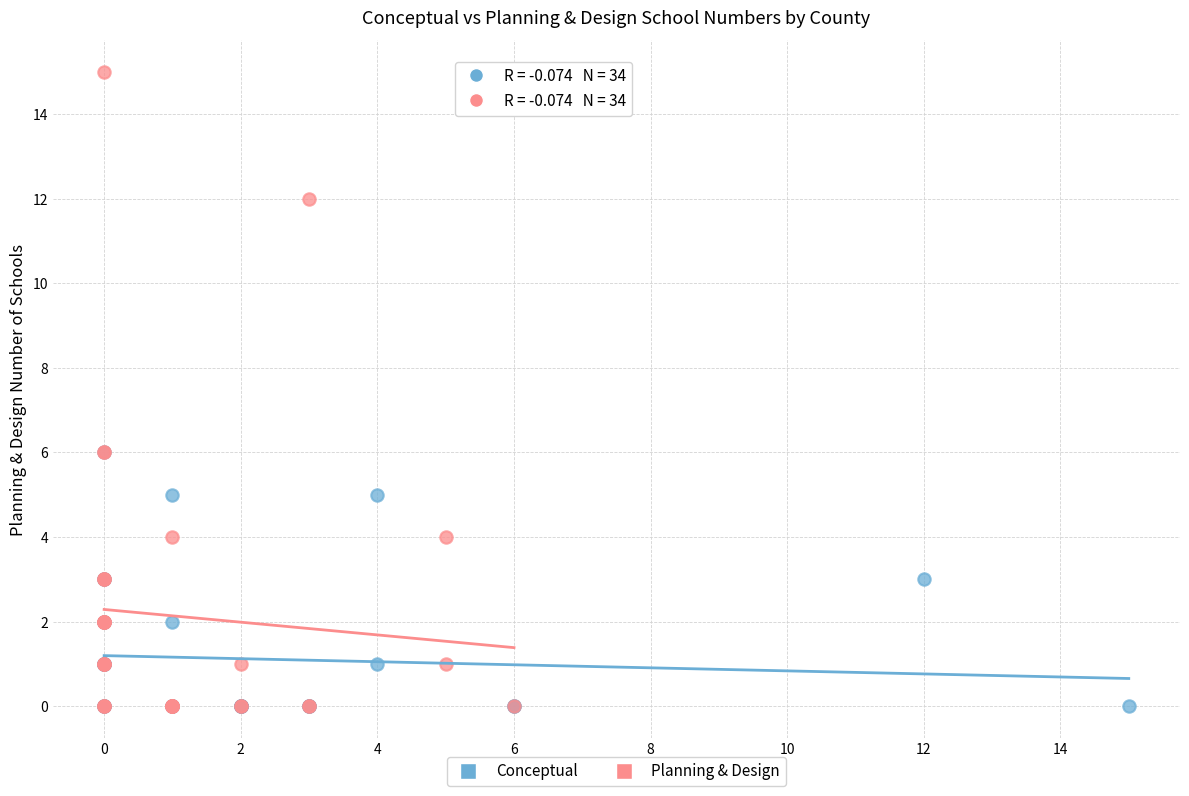

Which series has the largest Y range (max minus min)?

Planning & Design